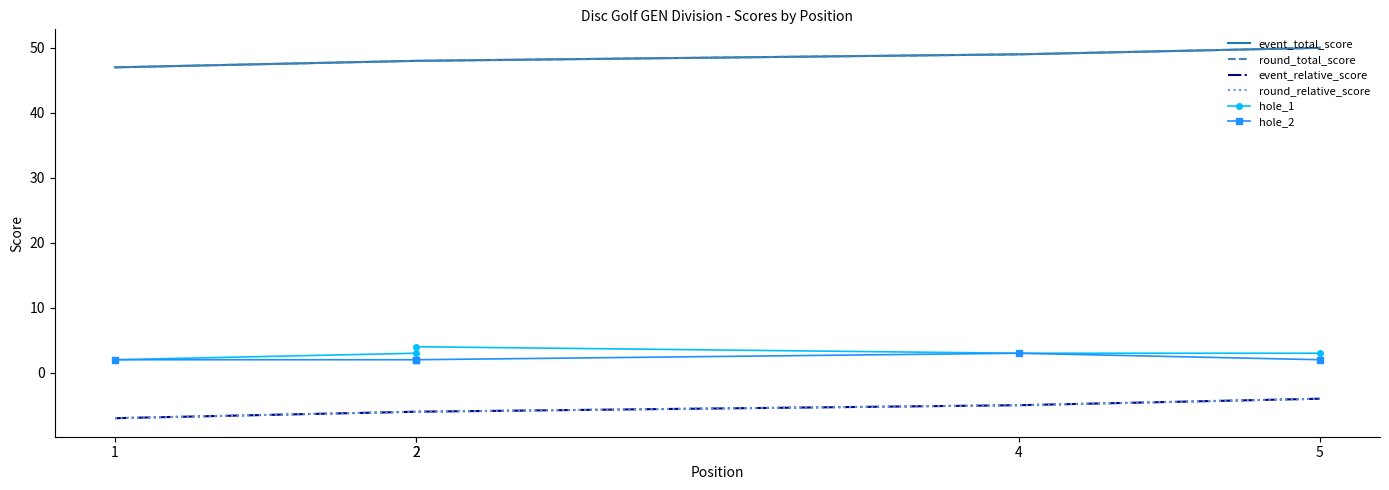

At which label does event_relative_score reach its peak?

5